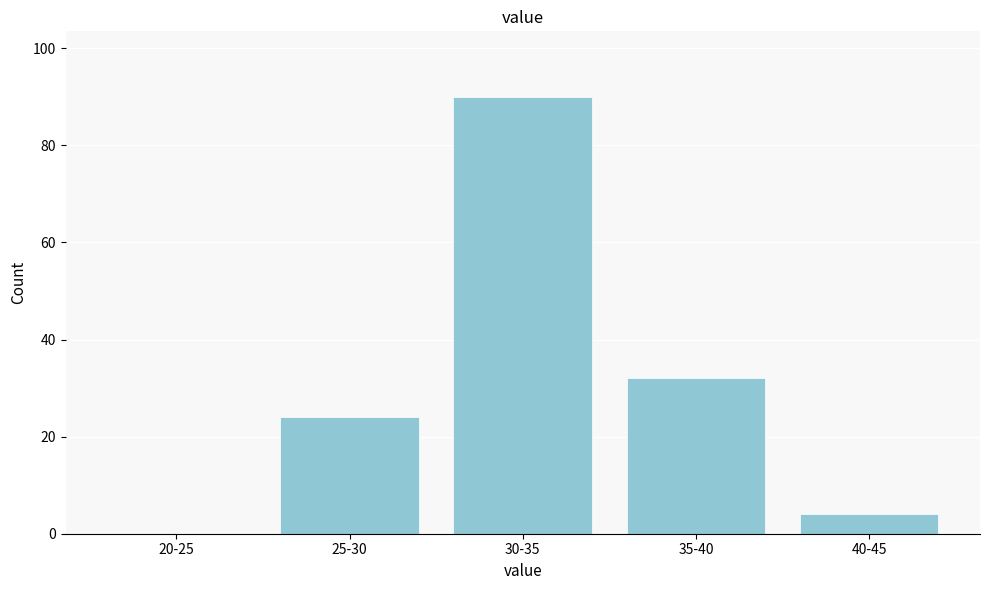

Reading left to right, list all the values displayed in this chart.

20-25=0	25-30=24	30-35=90	35-40=32	40-45=4